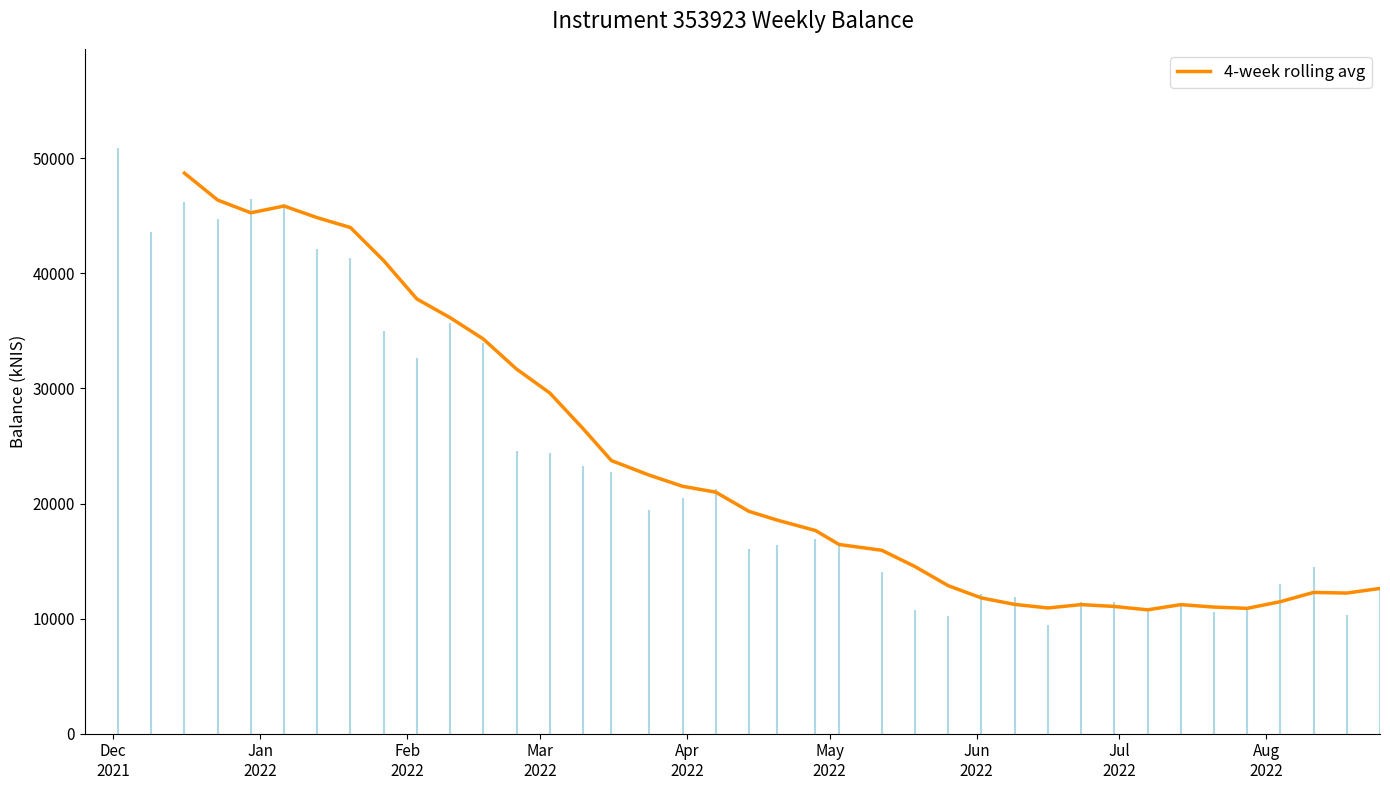

What is the minimum value for 4-week rolling avg?

10761.6